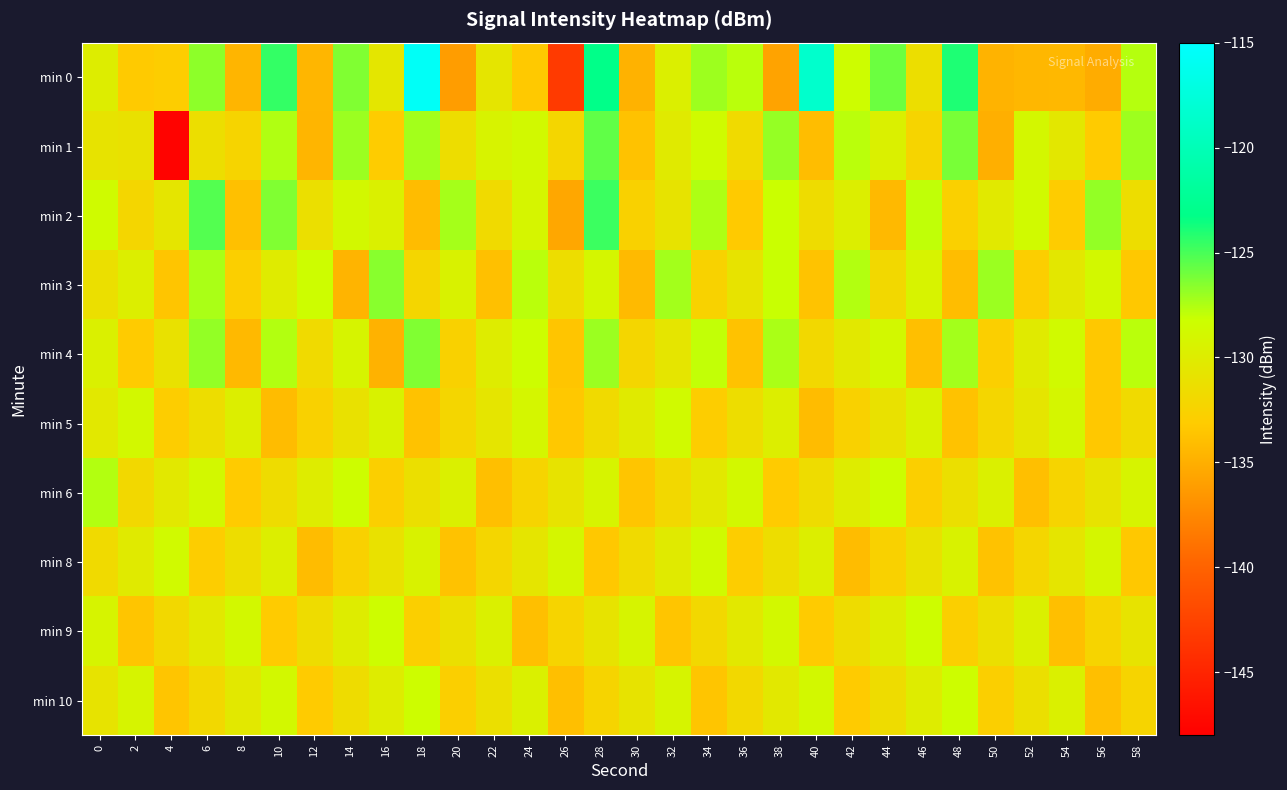

What is the spread (max minus min) of values at 54?

5.8